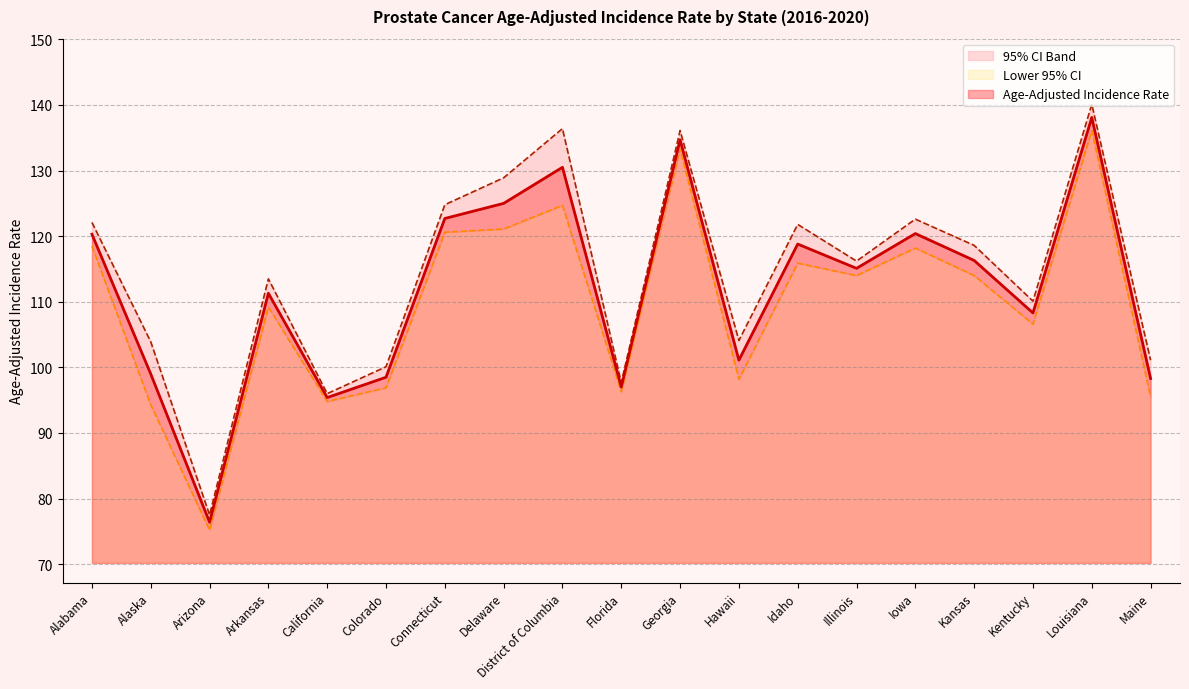

Rank the categories by Upper 95% CI value from highest to lowest.

Louisiana, District of Columbia, Georgia, Delaware, Connecticut, Iowa, Alabama, Idaho, Kansas, Illinois, Arkansas, Kentucky, Hawaii, Alaska, Maine, Colorado, Florida, California, Arizona